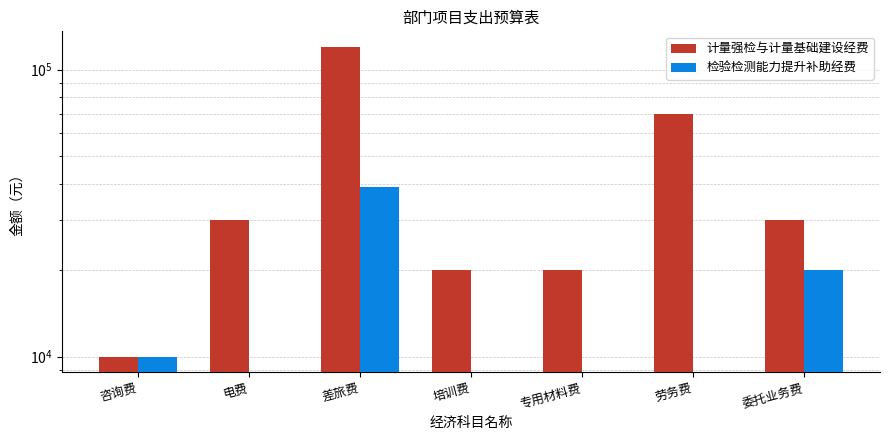

At which category does the chart reach its minimum across all series?

电费